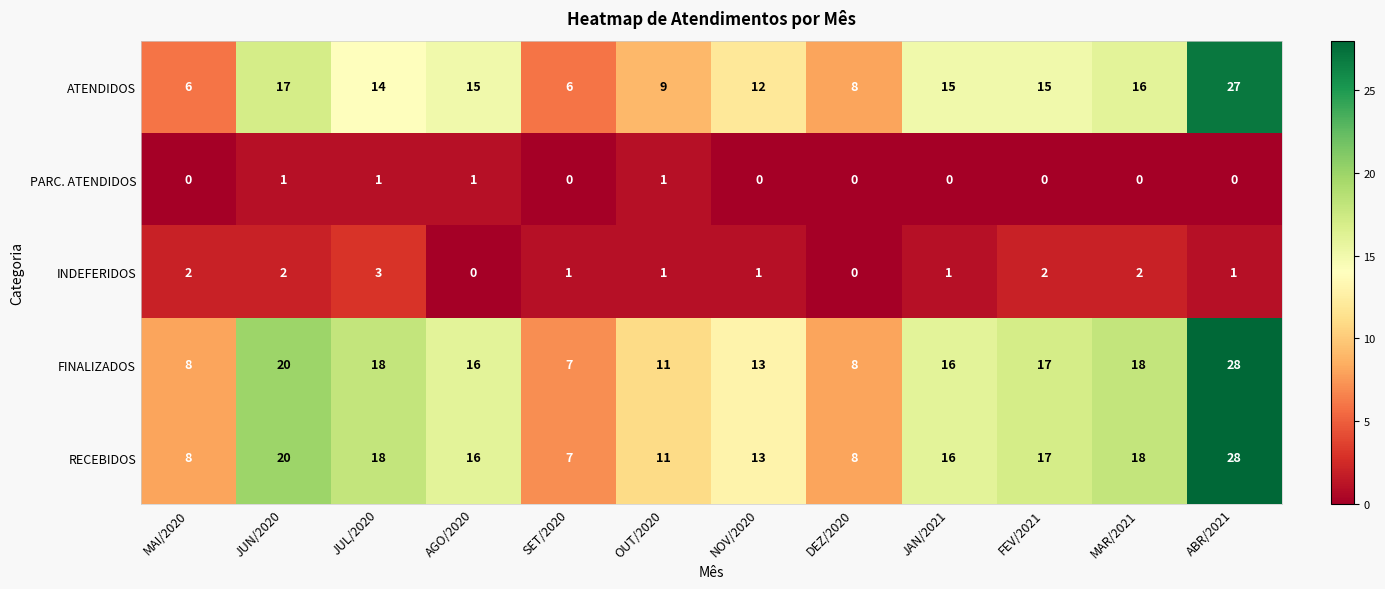

What is the greatest value displayed?

28